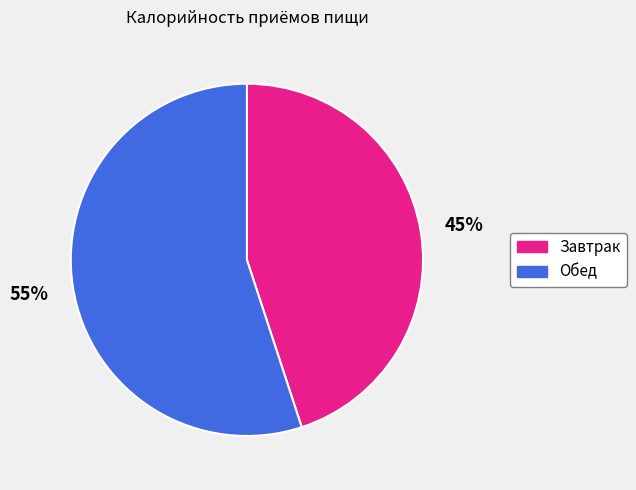

The Обед slice represents 69% of the pie. True or false?

False